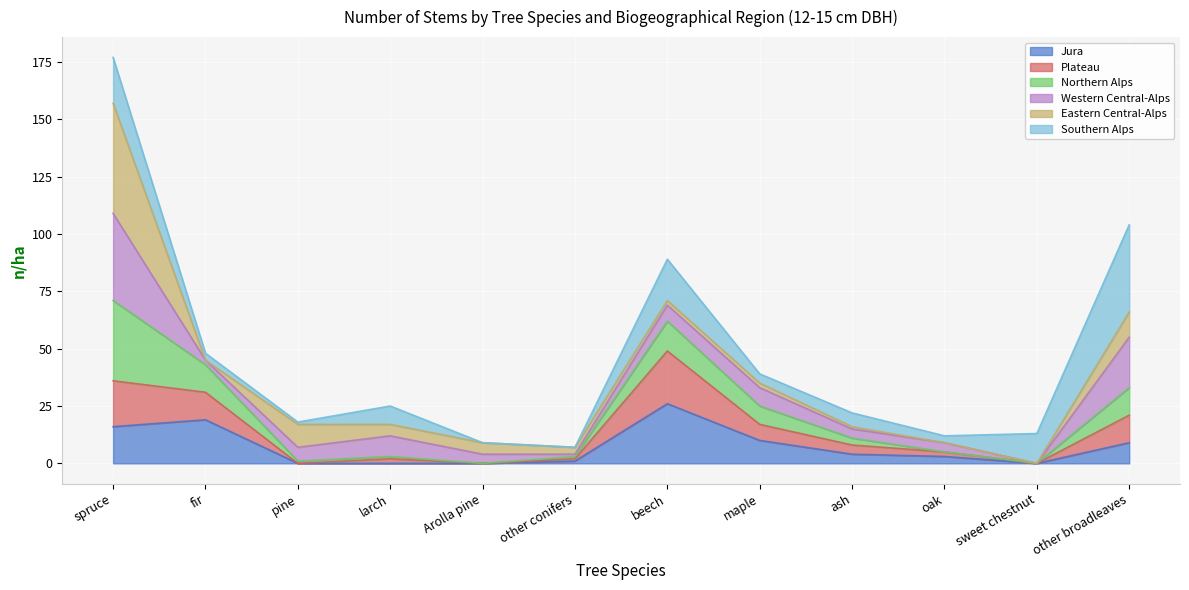

At which category is the sum across all series the highest?

spruce